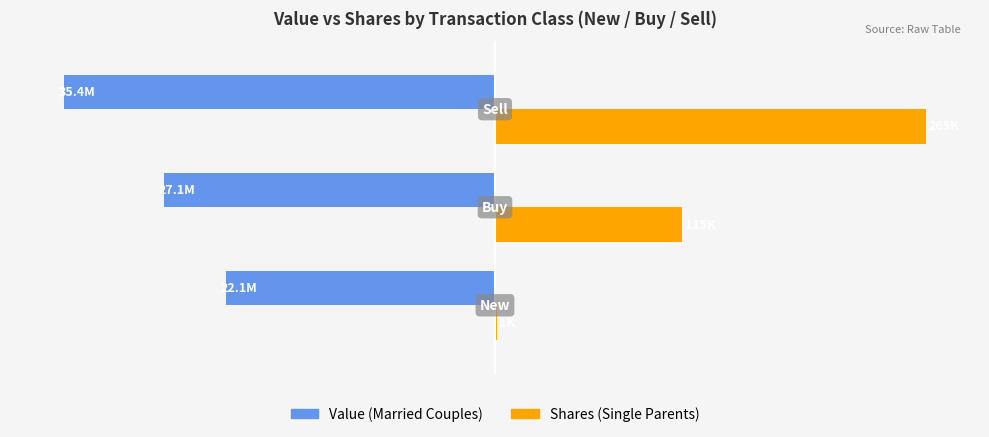

What are all the series names shown in the legend?

Value (Married Couples), Shares (Single Parents)